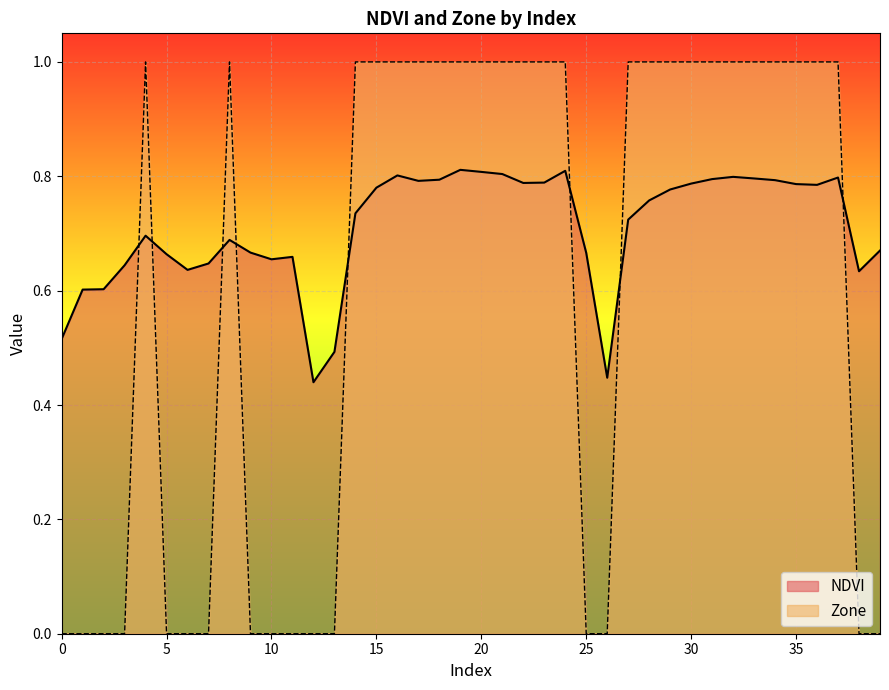

List the series in order of their overall mean, highest first.

NDVI, Zone